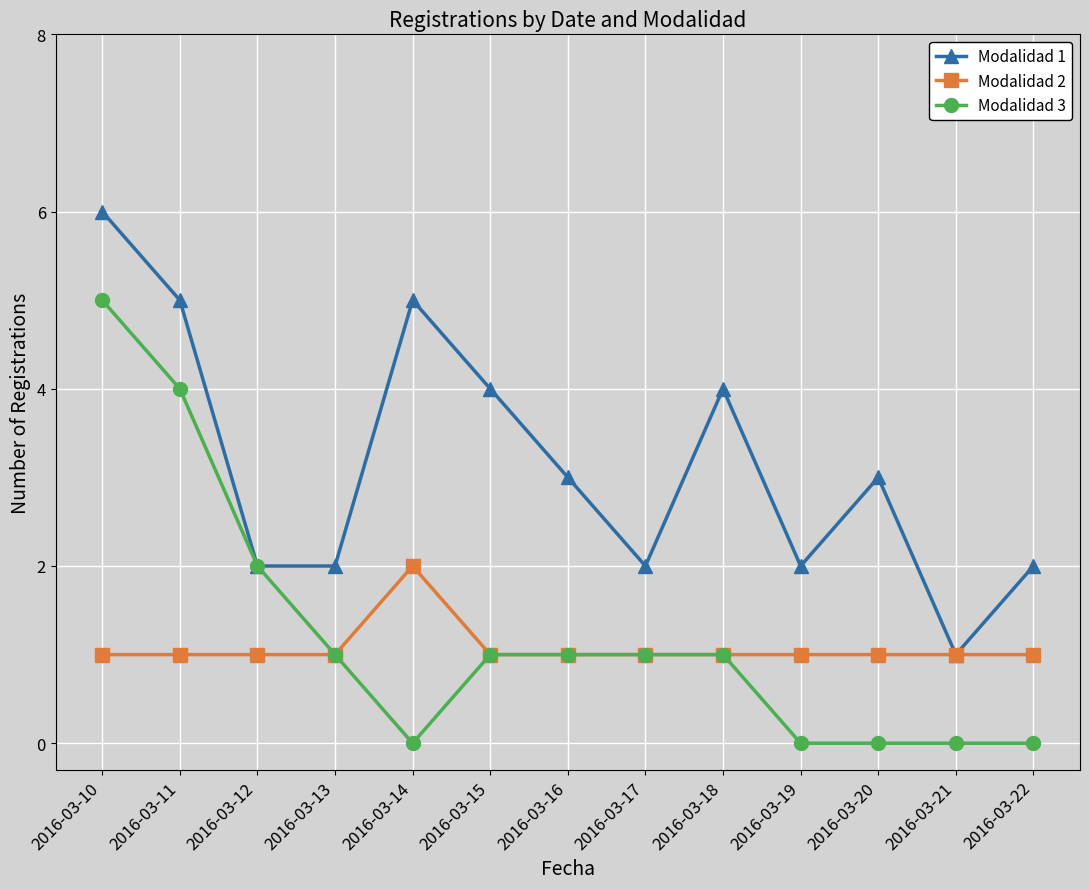

Count the Modalidad 3 values in the range 0 to 1.

10